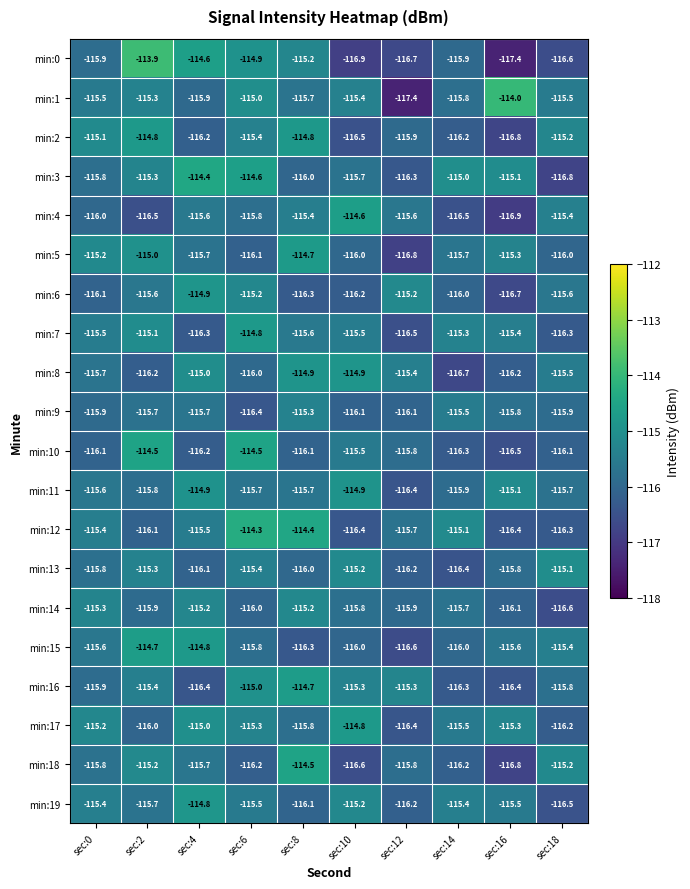

Which series has the largest total across all categories?

min:3